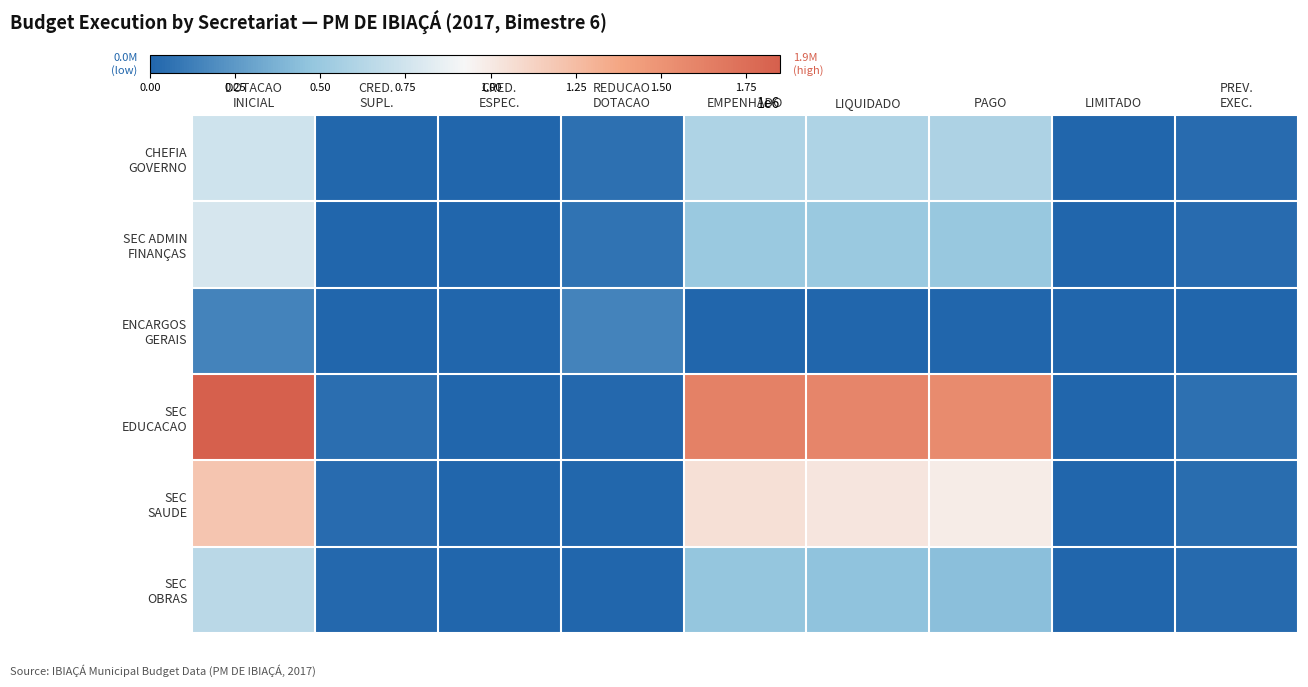

At which category is the sum across all series the highest?

DOTACAO
INICIAL